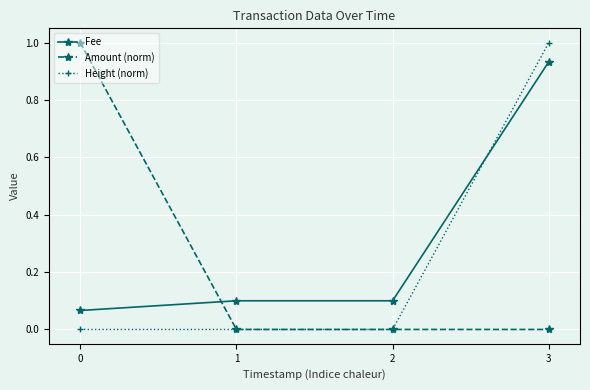

At 3, list the series in order from smallest to largest.

Amount (norm), Fee, Height (norm)